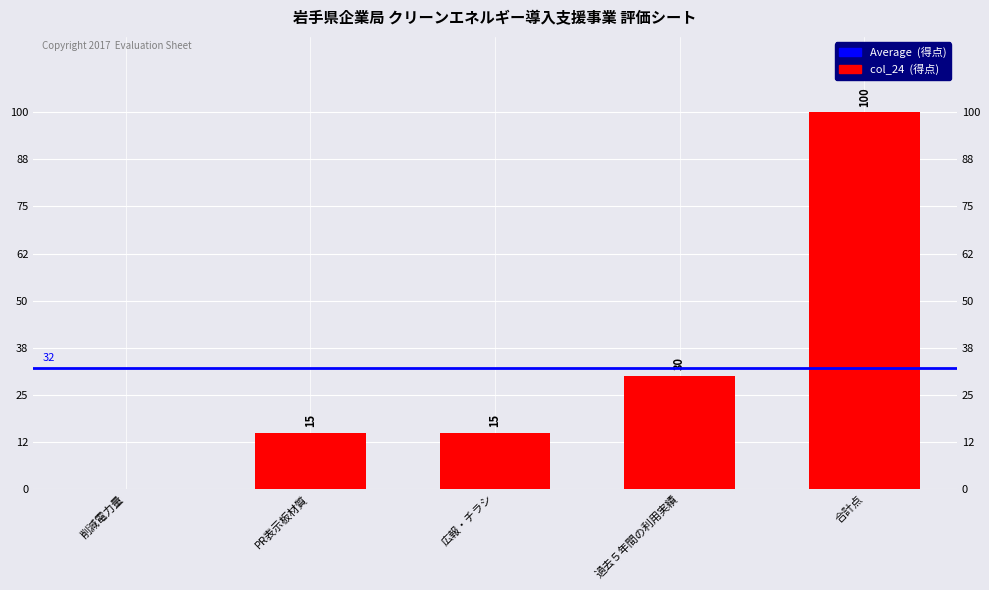

Between PR表示板材質 and 過去５年間の利用実績, which is larger?

過去５年間の利用実績